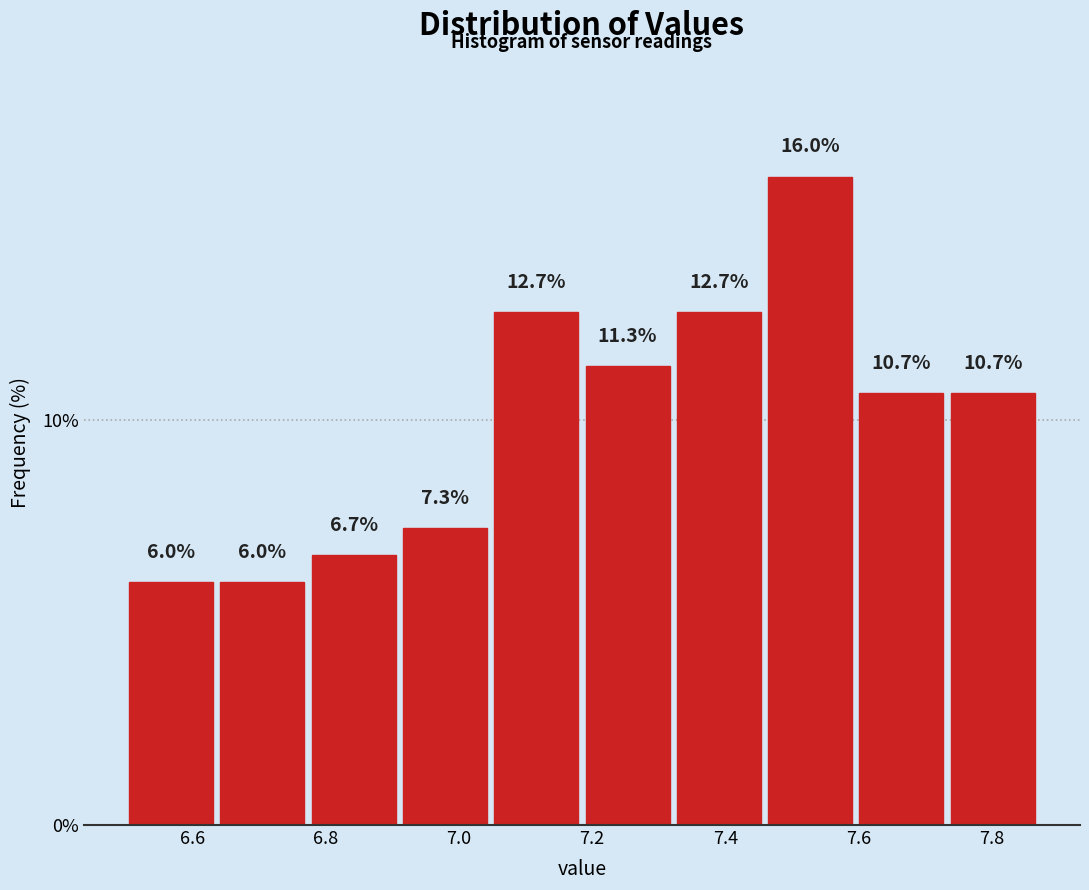

How tall is the bar that spans 7.60 to 7.74 on the x-axis? The bar edges are not printed on the chart, so give them approximately, as read against the axis.

10.7